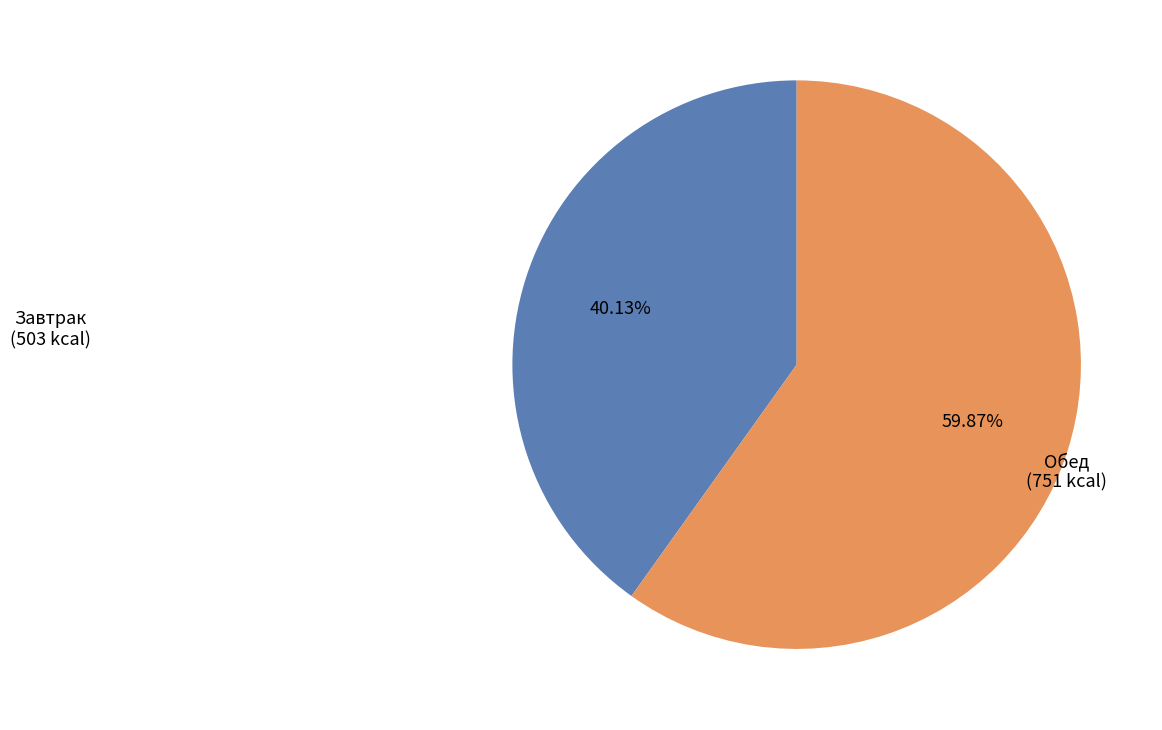

What is the ratio of the value at Обед (751 kcal) to the value at Завтрак (503 kcal)?

1.5